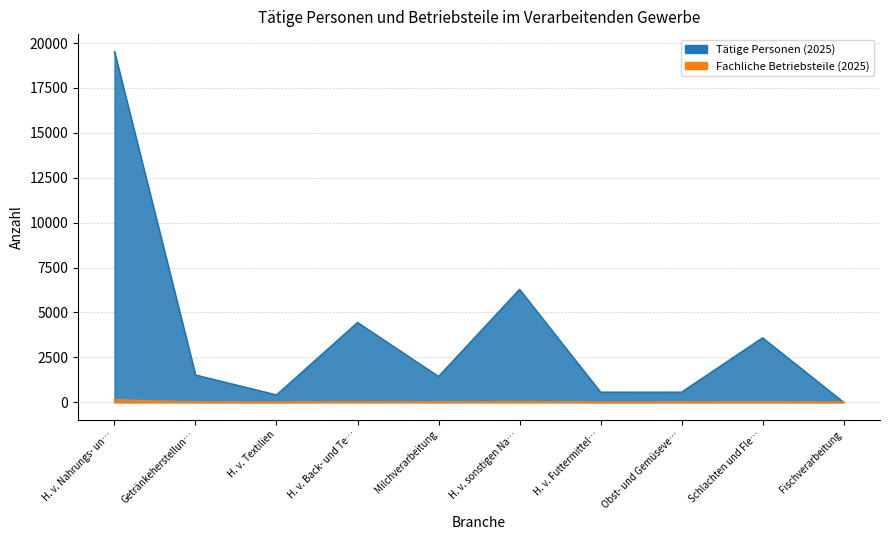

How many interior local valleys does the Tätige Personen (2025) series have?

3